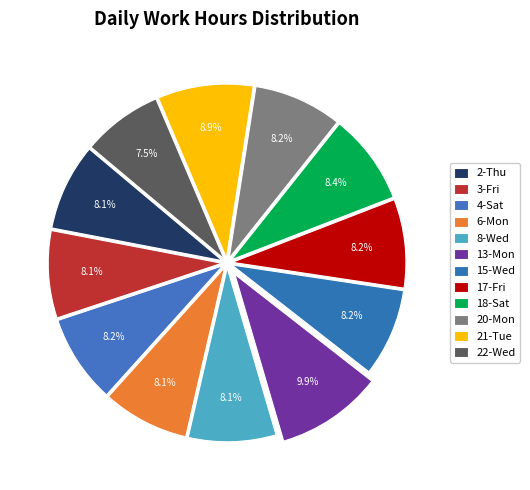

To the nearest percent, what portion does 4-Sat represent?

8%